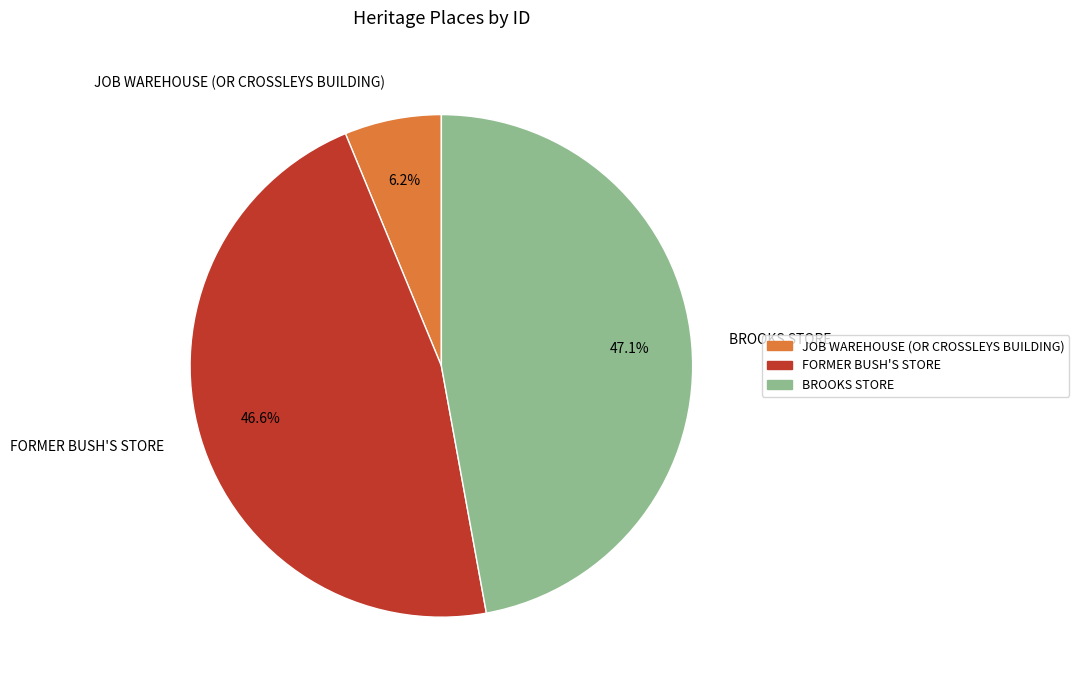

Does any single category account for the majority?

No